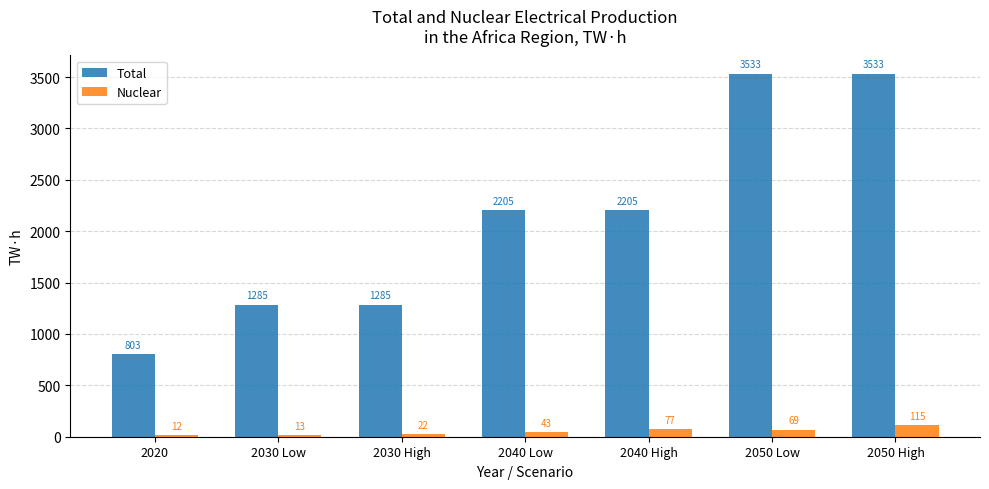

True or false: Total has a value of 3533 at 2050 High.

True